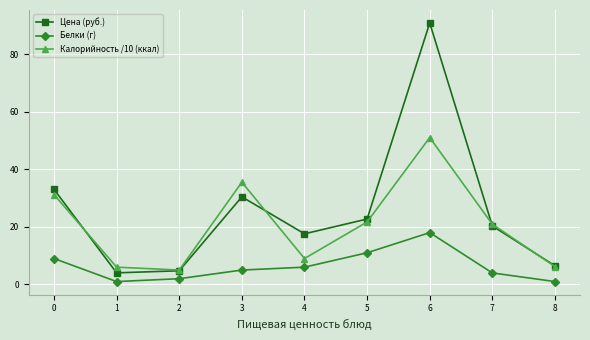

What are all the series names shown in the legend?

Цена (руб.), Белки (г), Калорийность /10 (ккал)